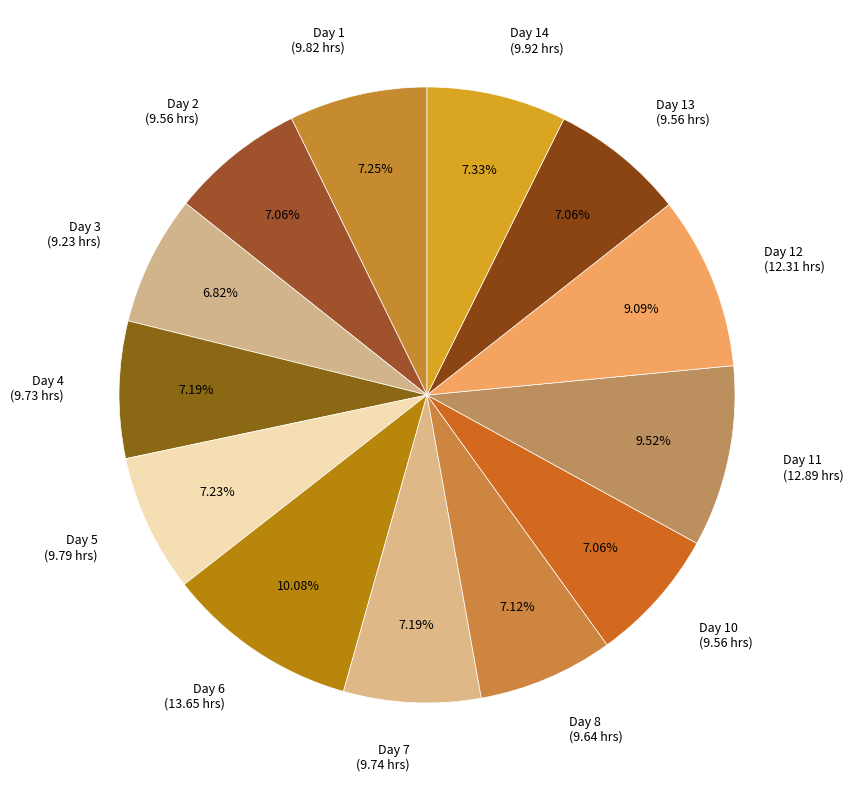

What percentage is the Day 4 slice, to the nearest percent?

7%